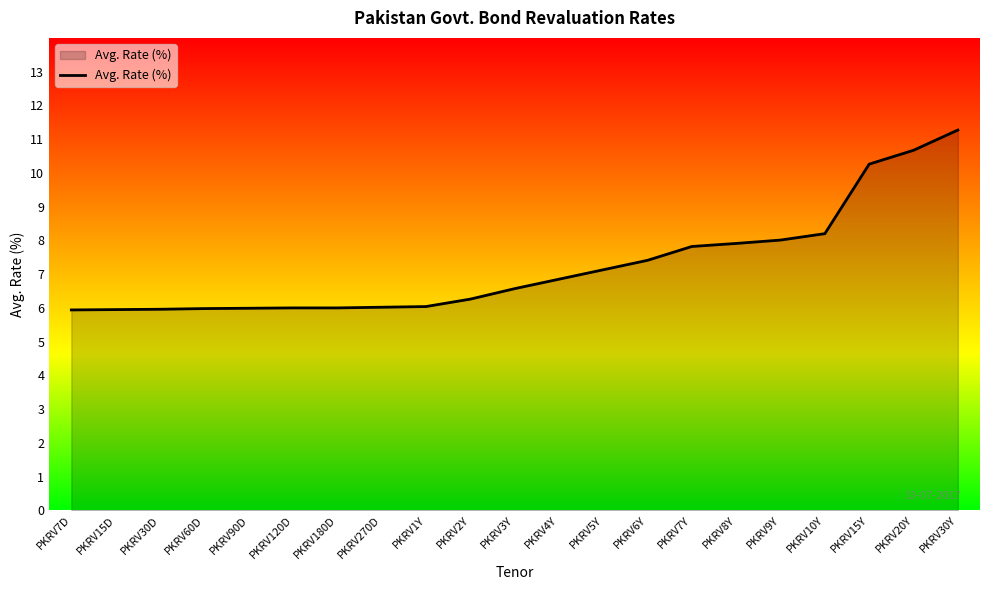

What is the difference between the values at PKRV60D and PKRV4Y?

0.9